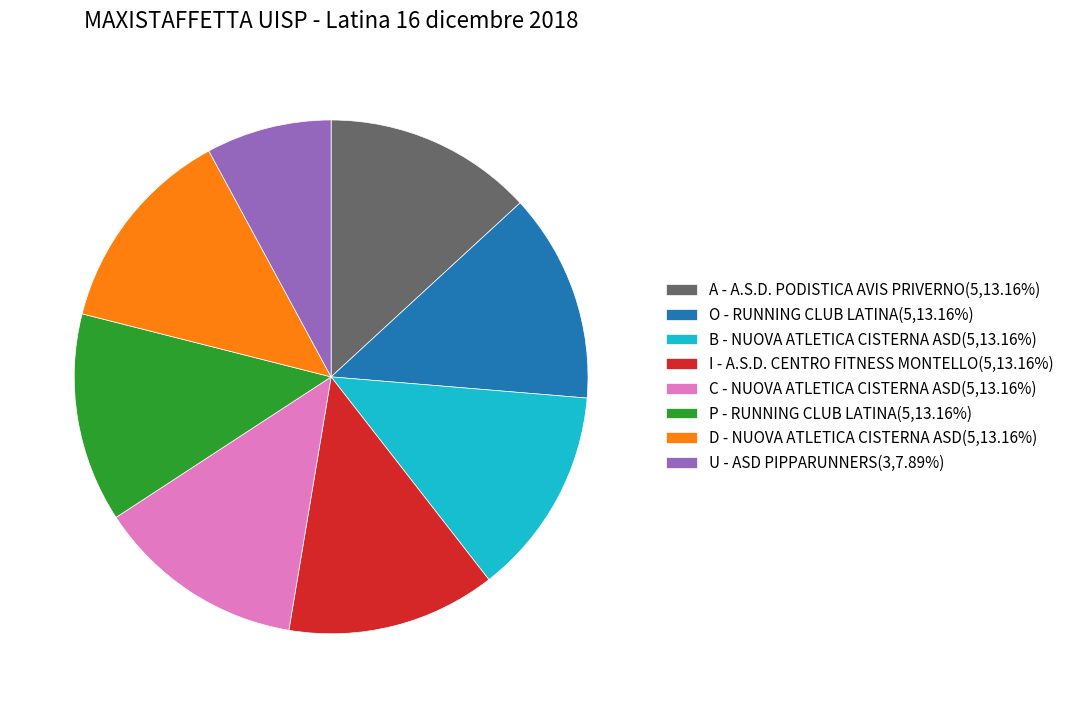

How many slices are in this pie chart?

8